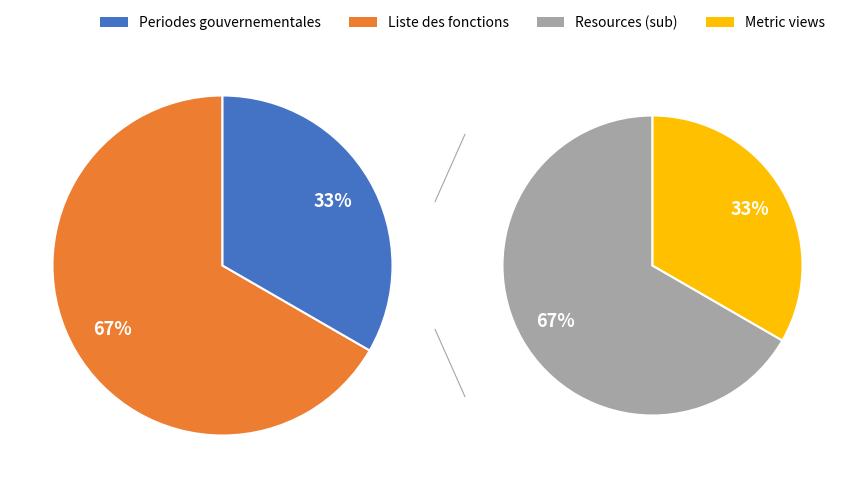

Is it true that Periodes gouvernementales is 77% of the pie?

False